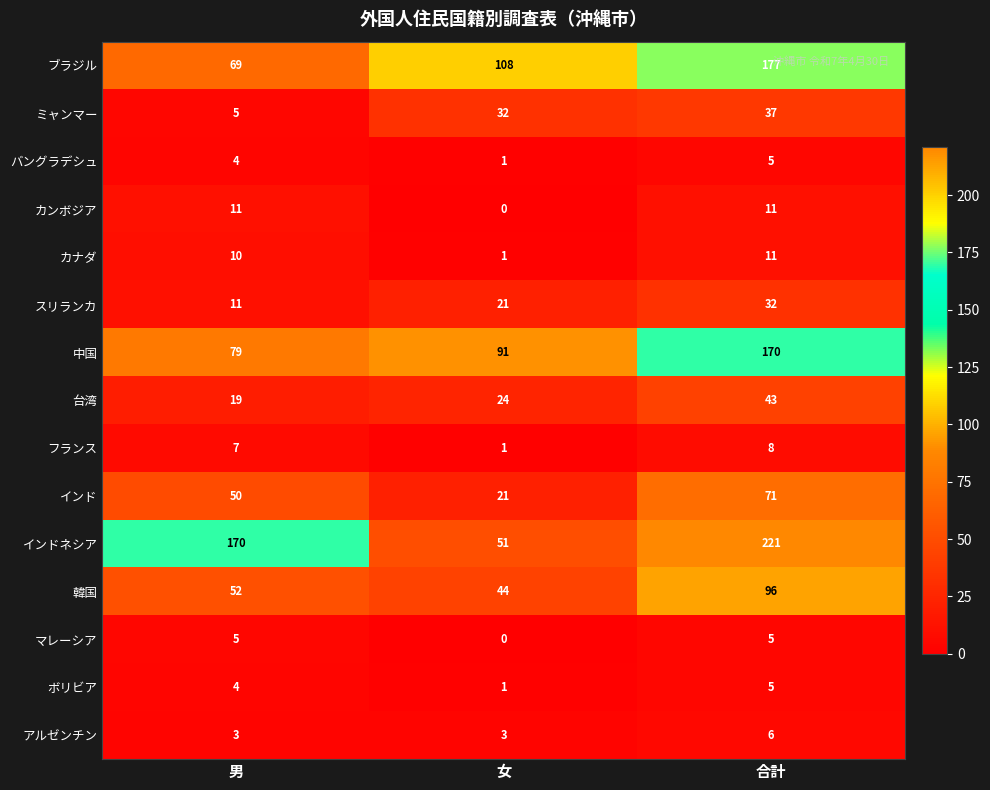

The value of ブラジル at 合計 is 177. True or false?

True